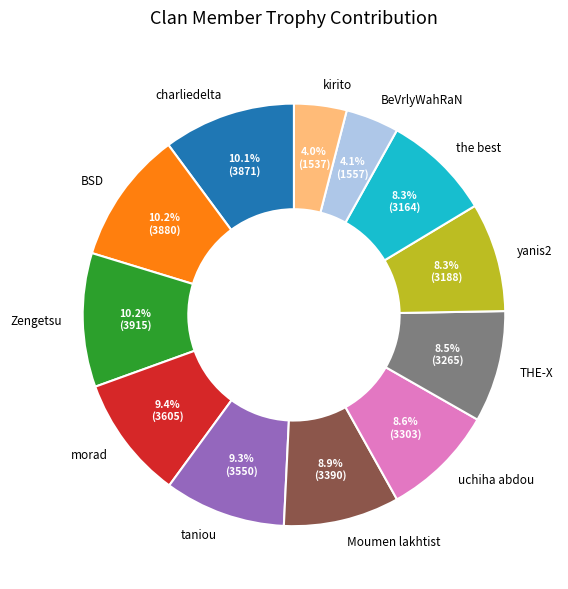

To the nearest percent, what is the average slice percentage?

8%